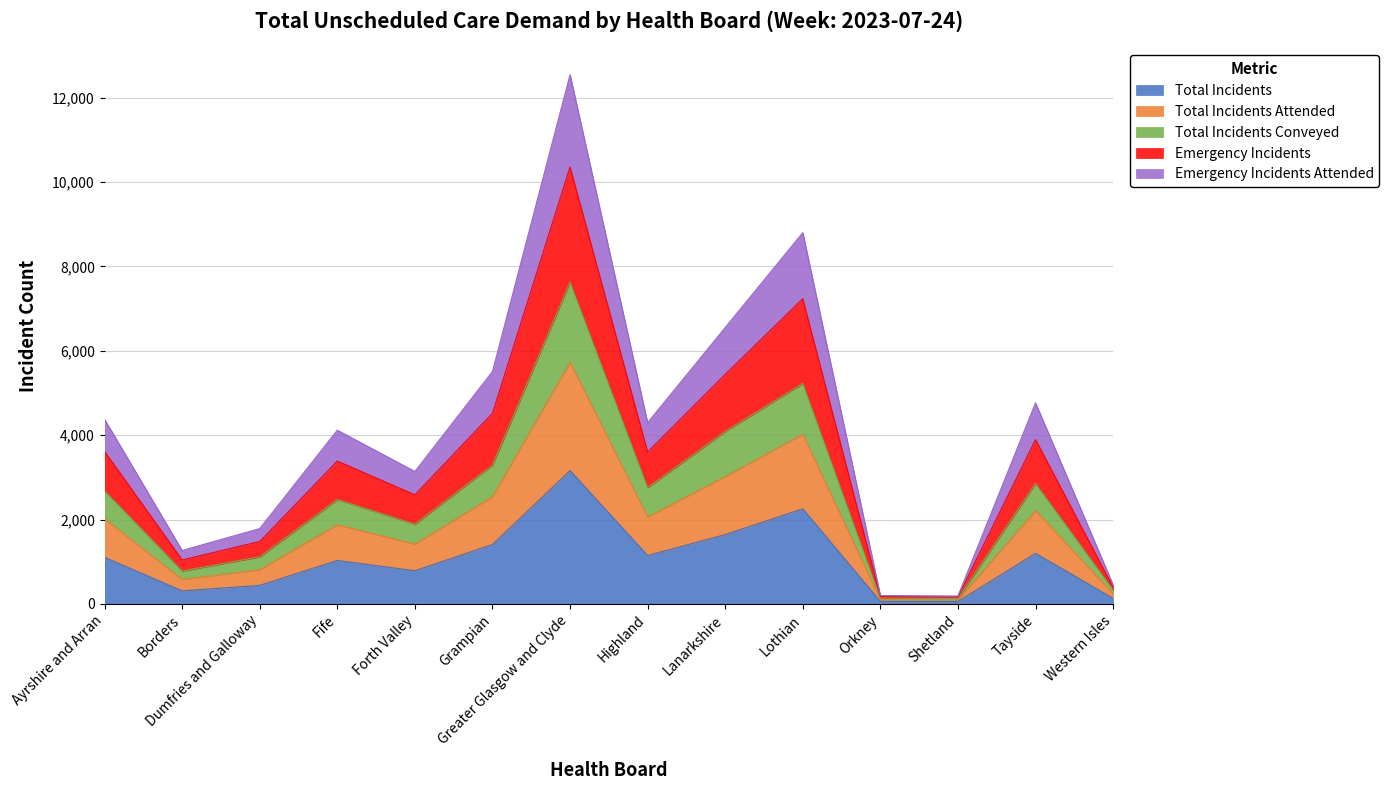

Read the Emergency Incidents value at Shetland.

188